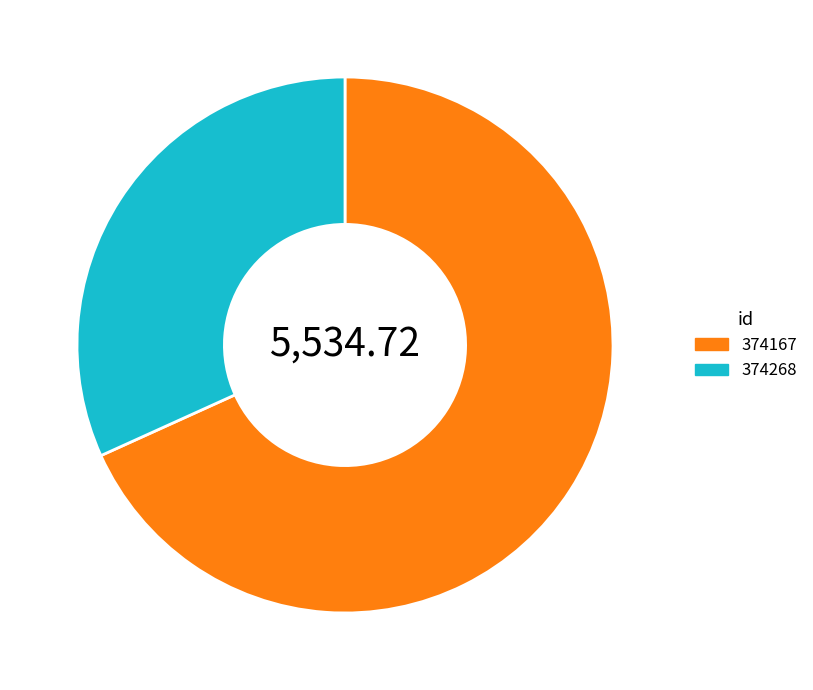

Which category accounts for the majority?

374167